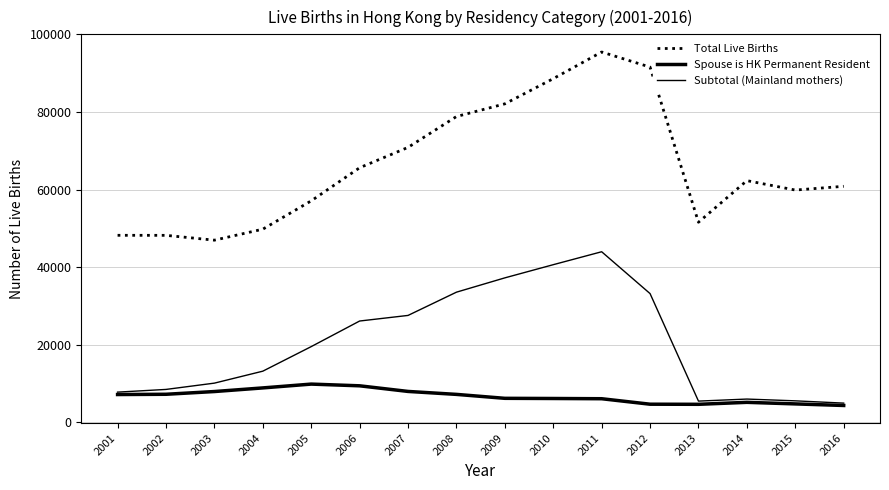

List the series in order of their peak value, highest first.

Total Live Births, Subtotal (Mainland mothers), Spouse is HK Permanent Resident